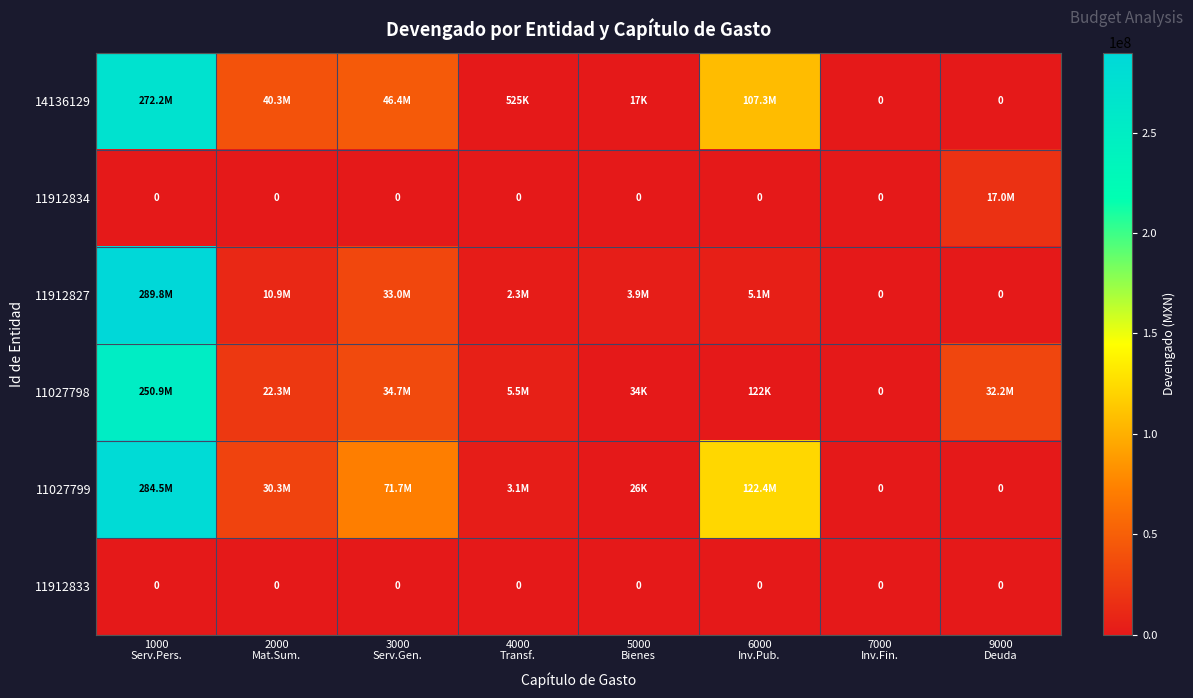

Between 3000 Serv.Gen. and 4000 Transf., which series saw the biggest shift?

11027799